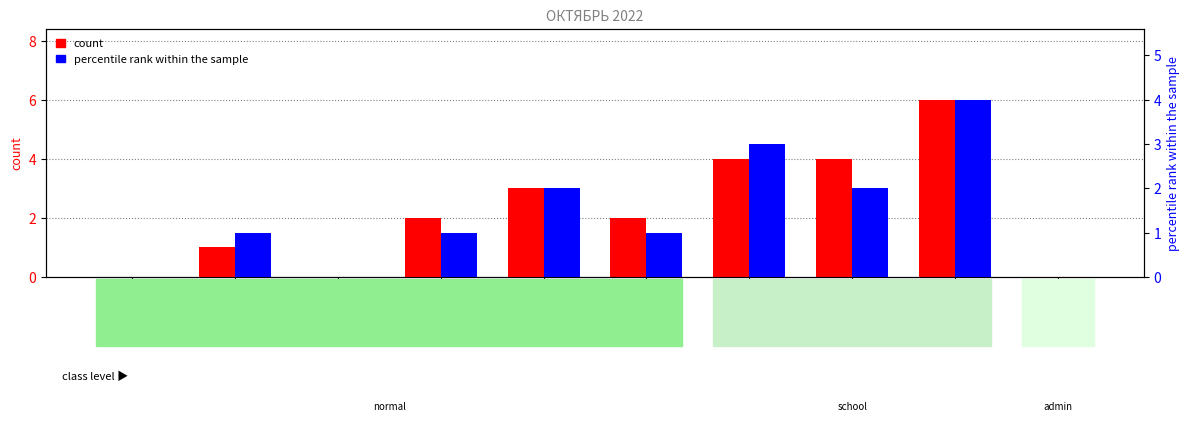

Count the number of categories in the chart.

10